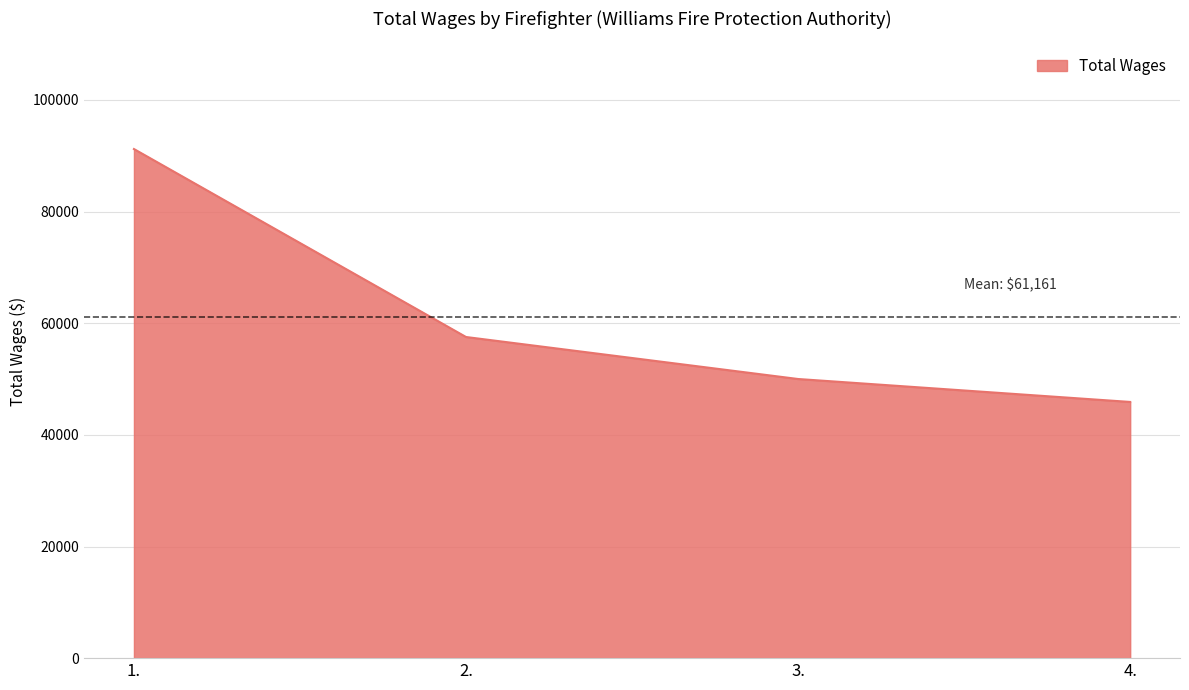

What is the difference between the maximum and second lowest values?

41200